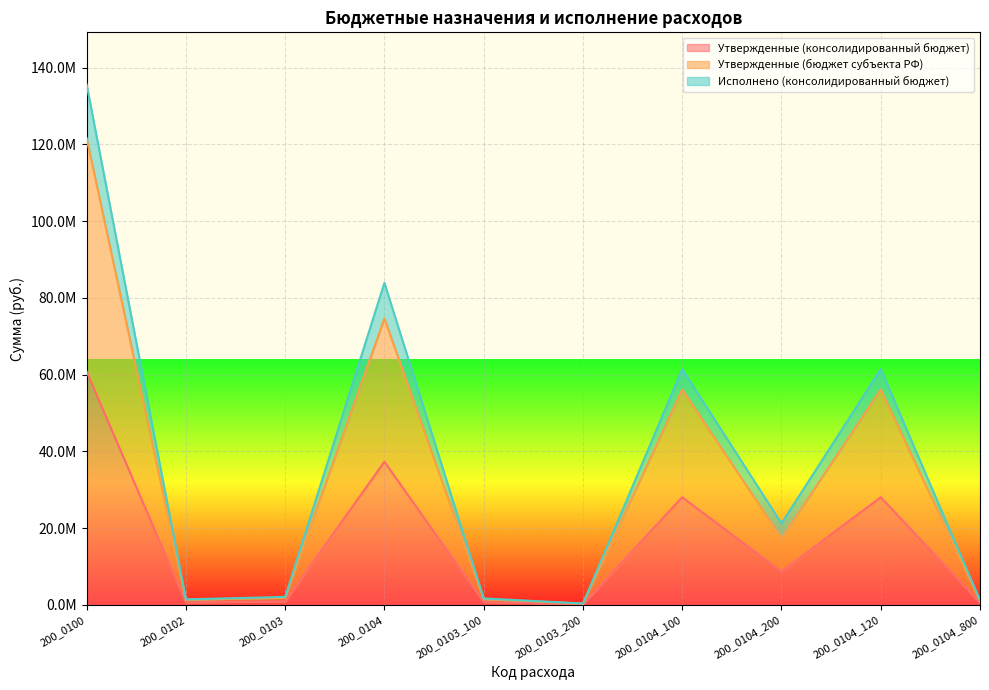

What is the minimum value for Утвержденные (бюджет субъекта РФ)?

362236.0